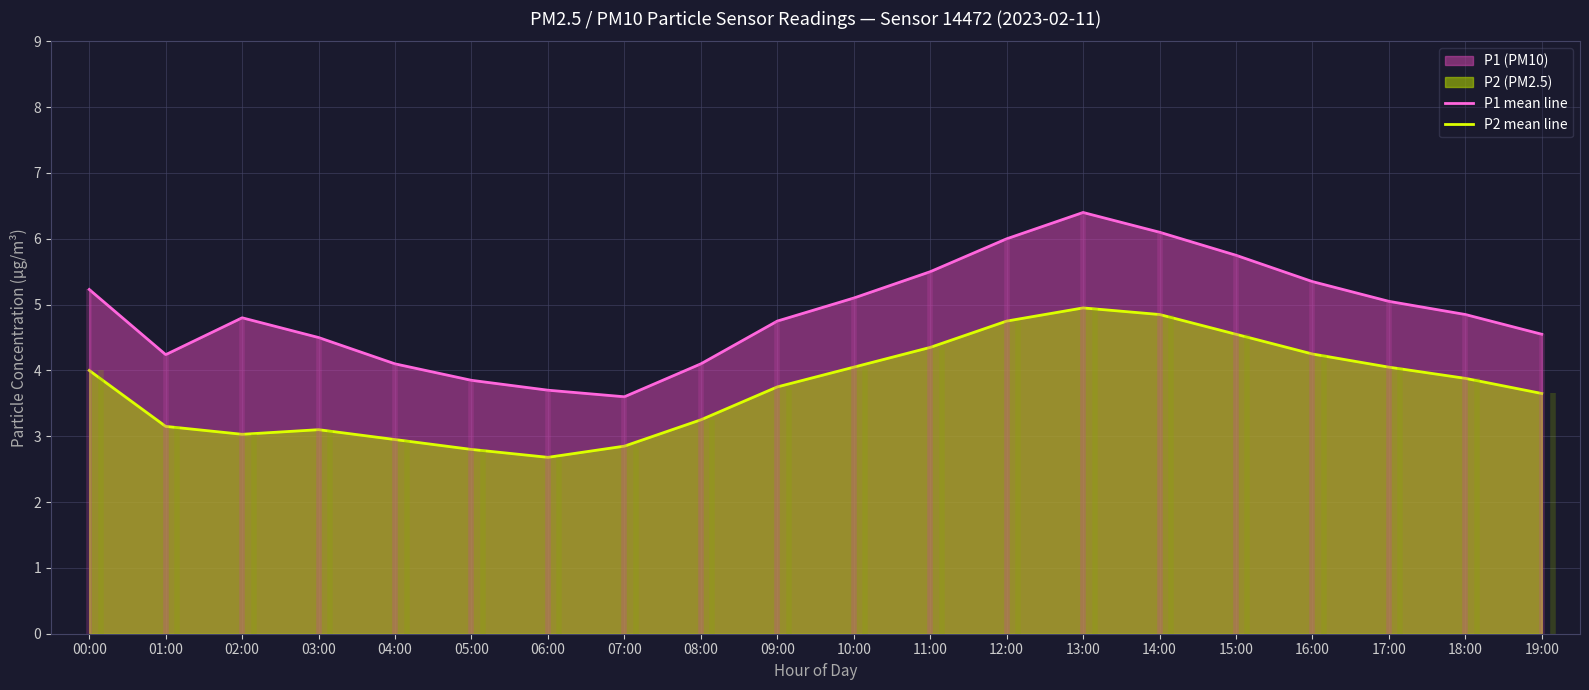

True or false: P1 mean line and P2 mean line cross at least once.

False